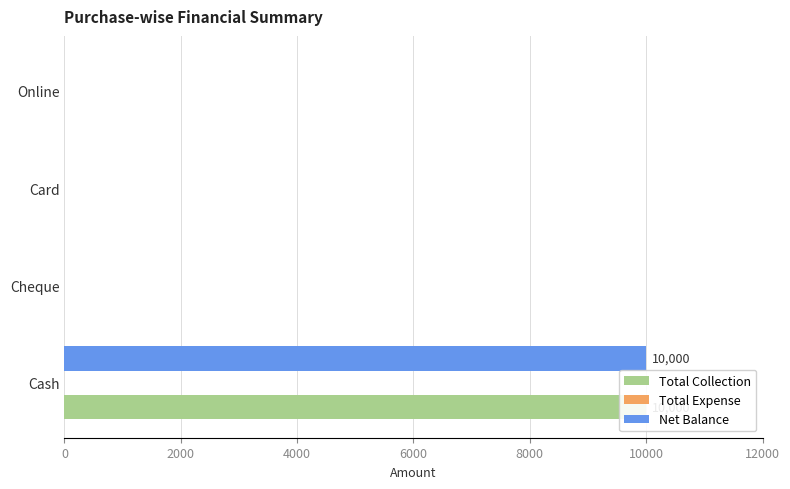

Is the value of Net Balance at 2000 greater than the value of Total Expense at 6000?

No